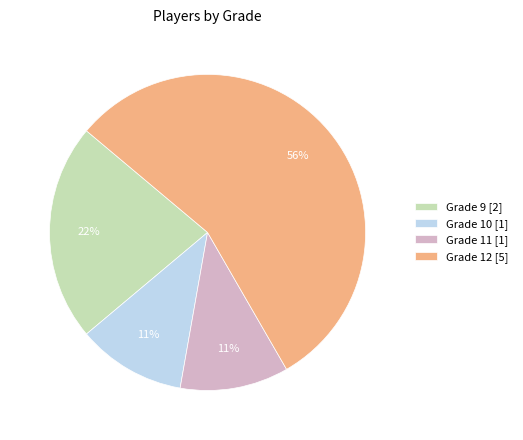

To the nearest percent, what is the average slice percentage?

25%